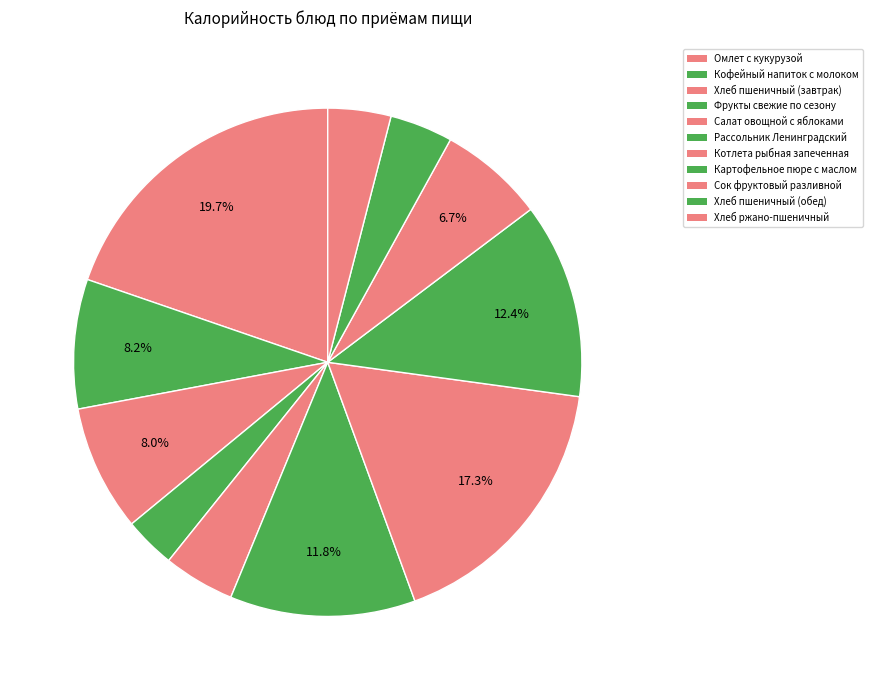

What is the smallest slice in the pie chart?

Фрукты свежие по сезону